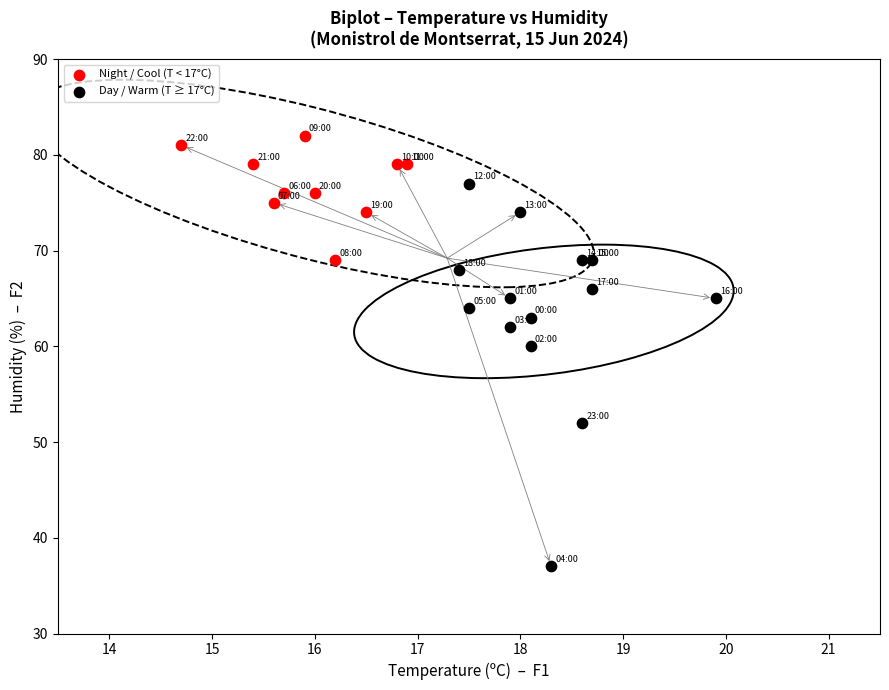

Which series reaches the maximum Y coordinate?

Night / Cool (T < 17°C)